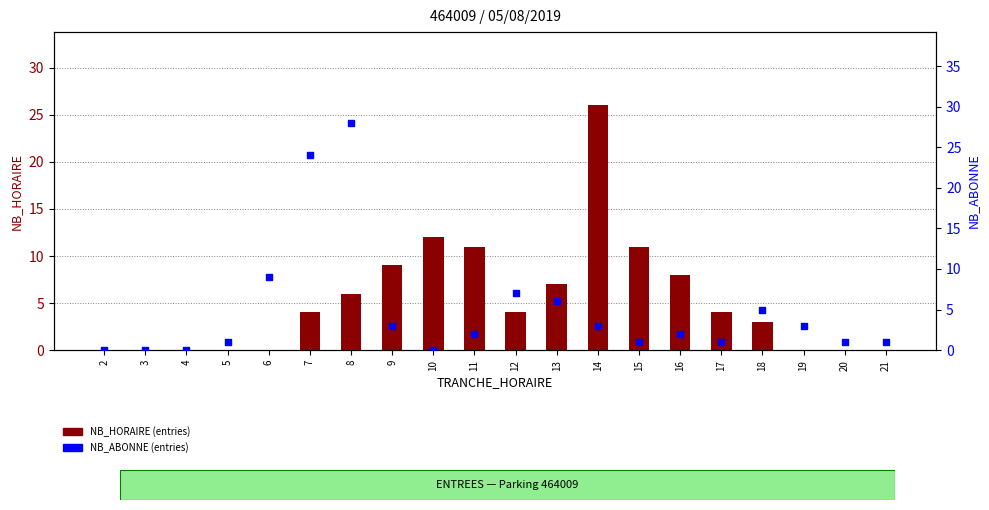

What is the total value across all series at 13?

13